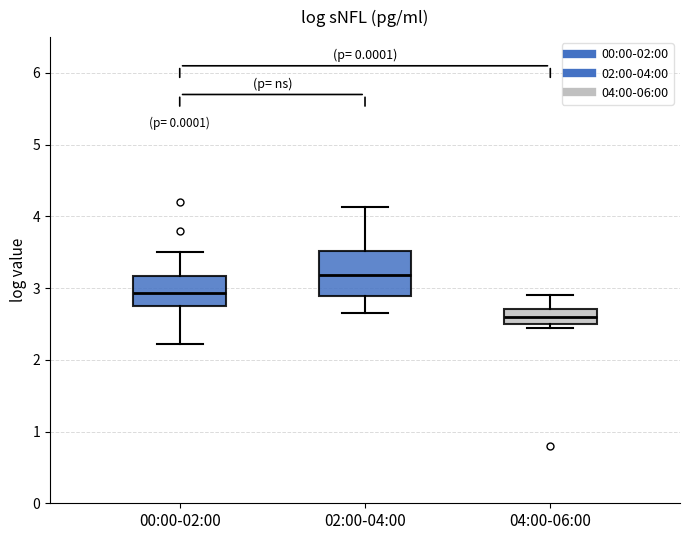

Comparing the boxes themselves (not the whiskers), which one is the tallest?

02:00-04:00